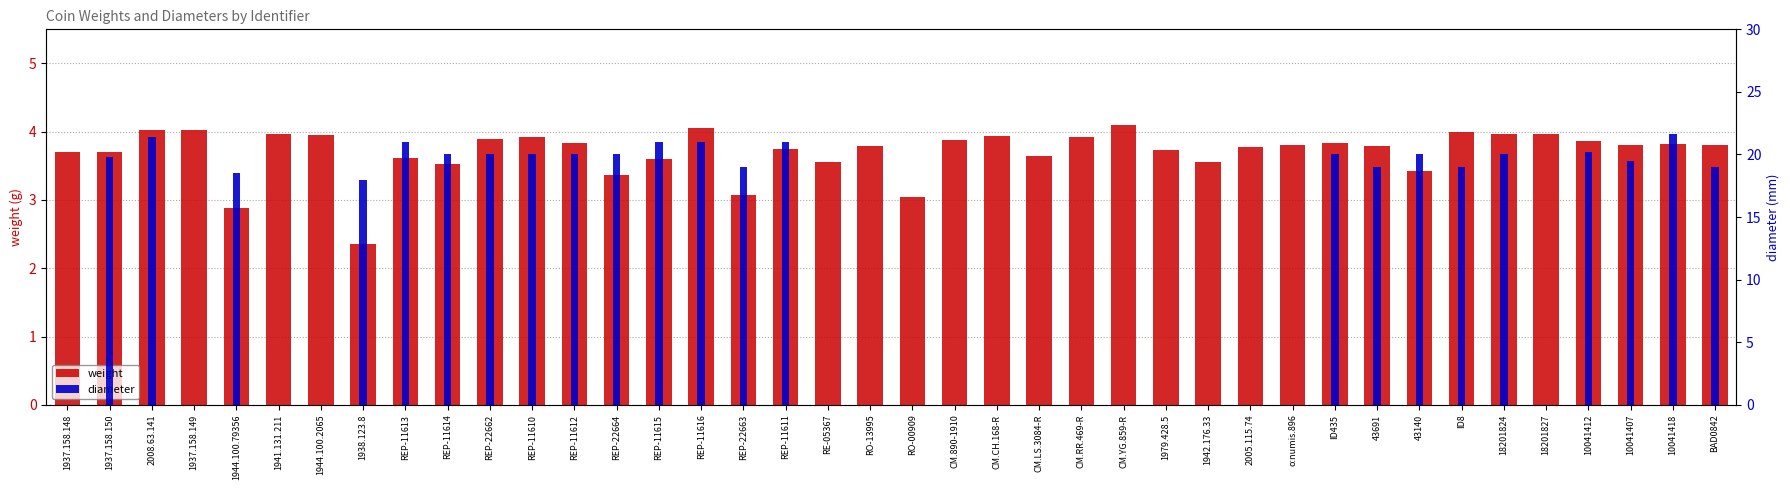

Reading left to right, list all the values displayed in this chart.

weight: 1937.158.148=3.7	1937.158.150=3.7	2008.63.141=4.0	1937.158.149=4.0	1944.100.79356=2.9	1941.131.211=4.0	1944.100.2065=4.0	1938.123.8=2.4	REP-11613=3.6	REP-11614=3.5	REP-22662=3.9	REP-11610=3.9	REP-11612=3.8	REP-22664=3.4	REP-11615=3.6	REP-11616=4.1	REP-22663=3.1	REP-11611=3.8	RE-05367=3.5	RO-13995=3.8	RO-00909=3.0	CM.890-1910=3.9	CM.CH.168-R=3.9	CM.LS.3084-R=3.6	CM.RR.469-R=3.9	CM.YG.859-R=4.1	1979.428.5=3.7	1942.176.33=3.6	2005.115.74=3.8	o:numis.896=3.8	ID435=3.8	43691=3.8	43140=3.4	ID8=4.0	18201824=4.0	18201827=4.0	10041412=3.9	10041407=3.8	10041418=3.8	BAD0842=3.8
diameter: 1937.158.148=0.0	1937.158.150=19.8	2008.63.141=21.4	1937.158.149=0.0	1944.100.79356=18.5	1941.131.211=0.0	1944.100.2065=0.0	1938.123.8=18.0	REP-11613=21.0	REP-11614=20.0	REP-22662=20.0	REP-11610=20.0	REP-11612=20.0	REP-22664=20.0	REP-11615=21.0	REP-11616=21.0	REP-22663=19.0	REP-11611=21.0	RE-05367=0.0	RO-13995=0.0	RO-00909=0.0	CM.890-1910=0.0	CM.CH.168-R=0.0	CM.LS.3084-R=0.0	CM.RR.469-R=0.0	CM.YG.859-R=0.0	1979.428.5=0.0	1942.176.33=0.0	2005.115.74=0.0	o:numis.896=0.0	ID435=20.0	43691=19.0	43140=20.0	ID8=19.0	18201824=20.0	18201827=0.0	10041412=20.2	10041407=19.5	10041418=21.6	BAD0842=19.0